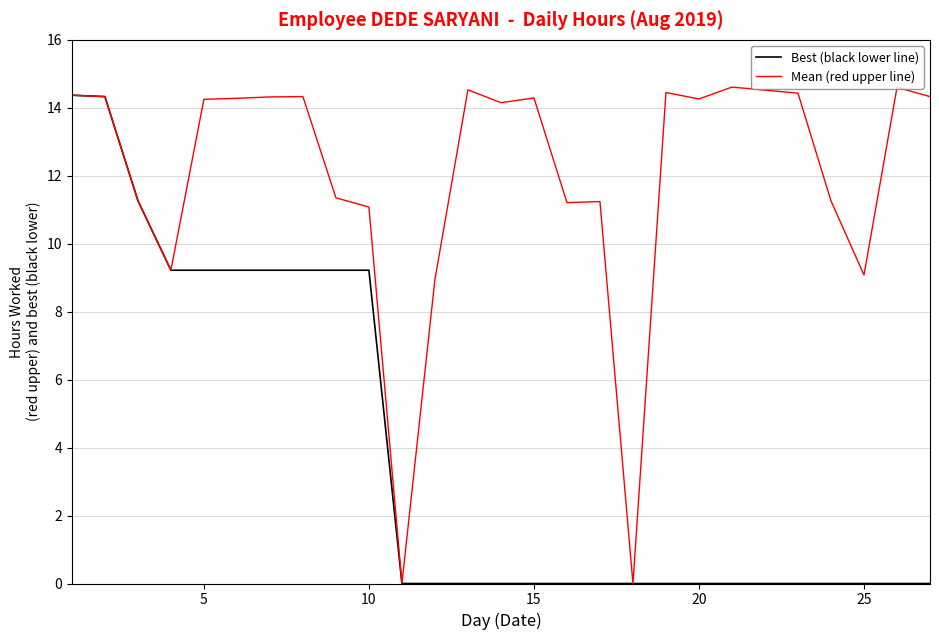

At how many categories does at least one series exceed 14?

16